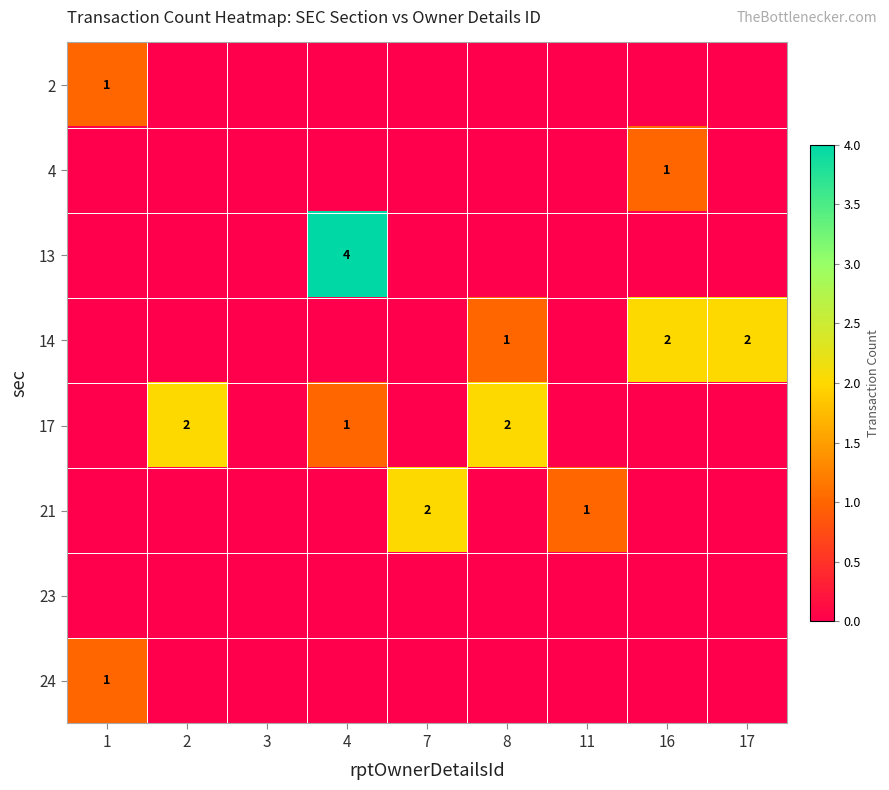

Between 17 and 1, which is larger?

1